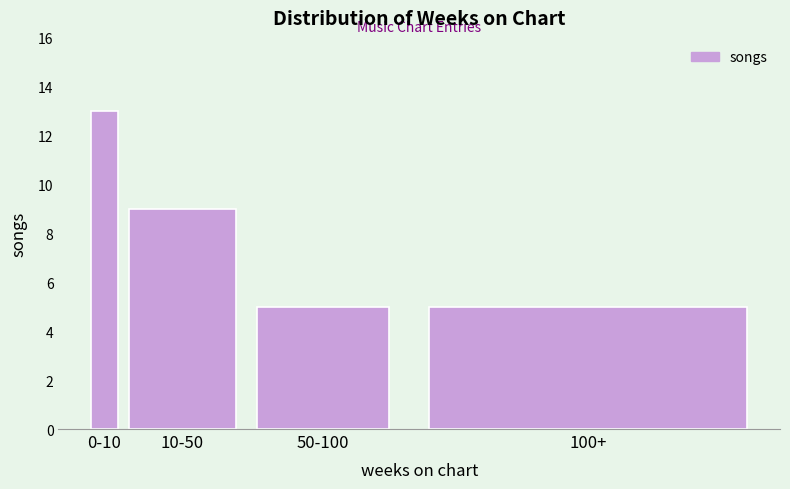

Reading left to right, list all the values displayed in this chart.

0-10=13	10-50=9	50-100=5	100+=5